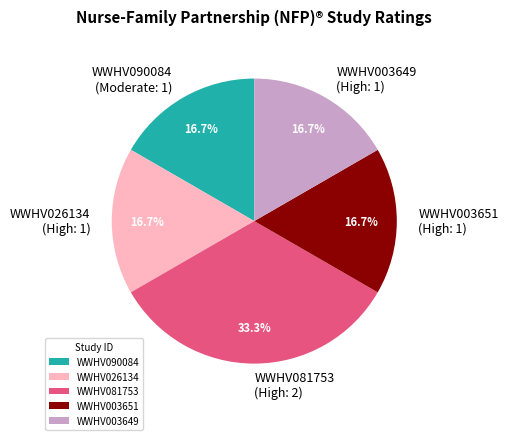

What percentage is the WWHV003651 slice, to the nearest percent?

17%